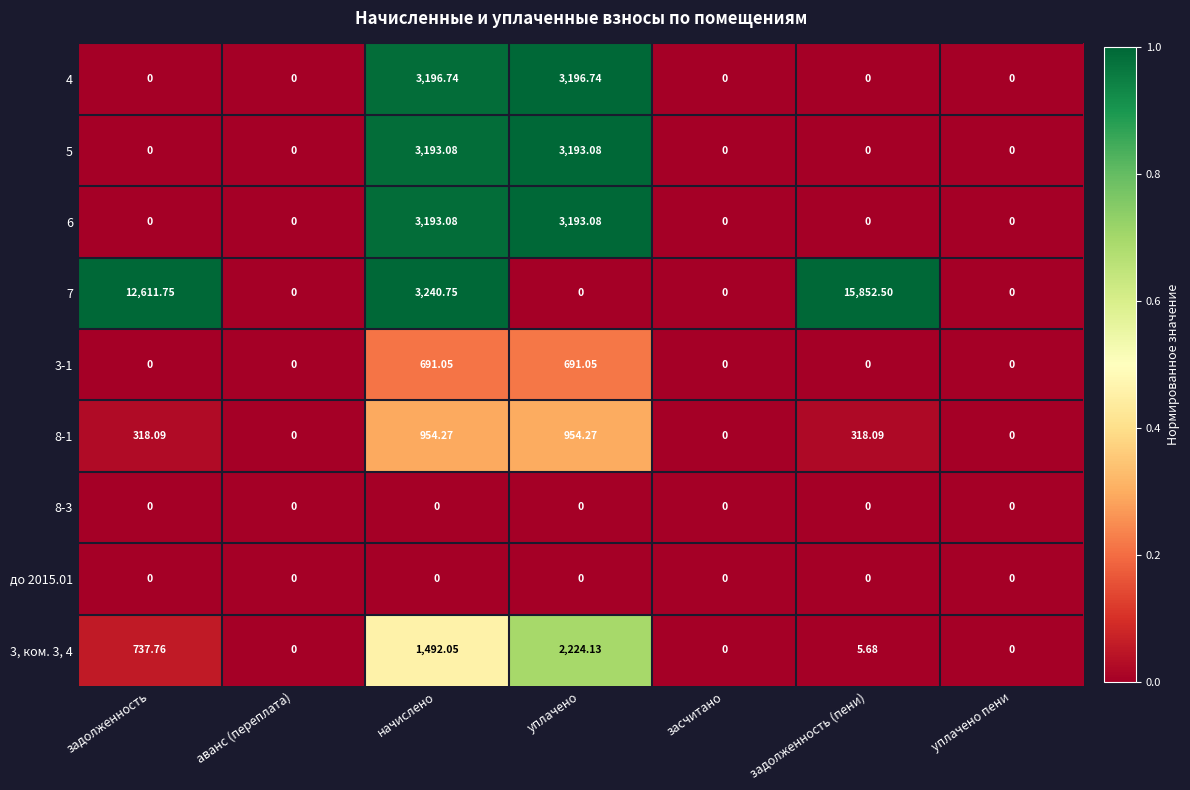

Which category has the highest value across all series?

задолженность (пени)